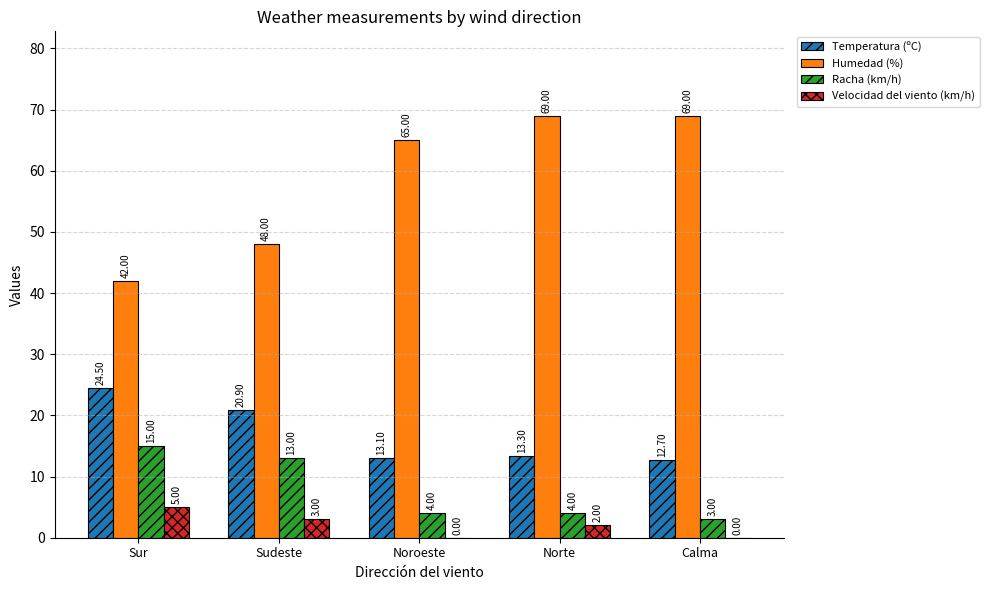

Is it true that Humedad (%) equals 88.3 at Noroeste?

False